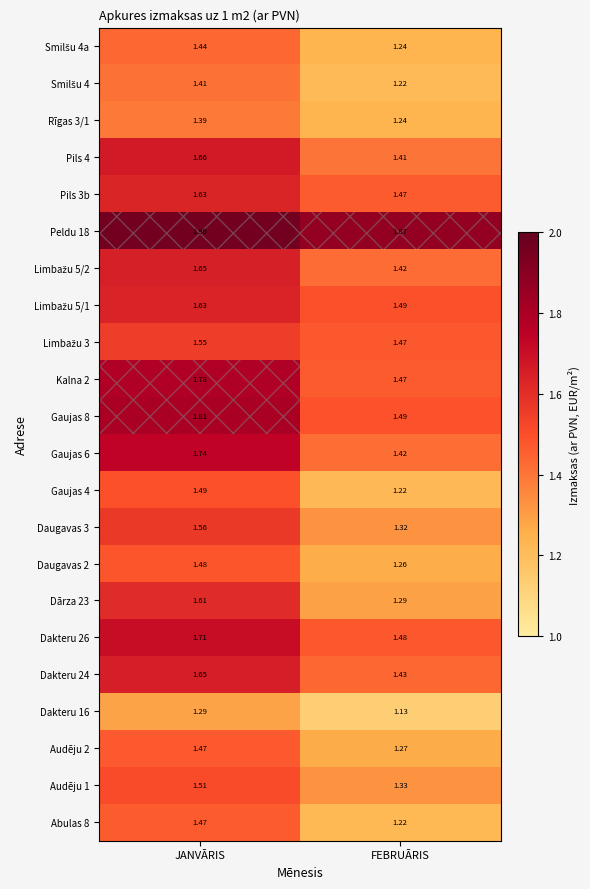

Rank the categories by Daugavas 3 value from highest to lowest.

JANVĀRIS, FEBRUĀRIS